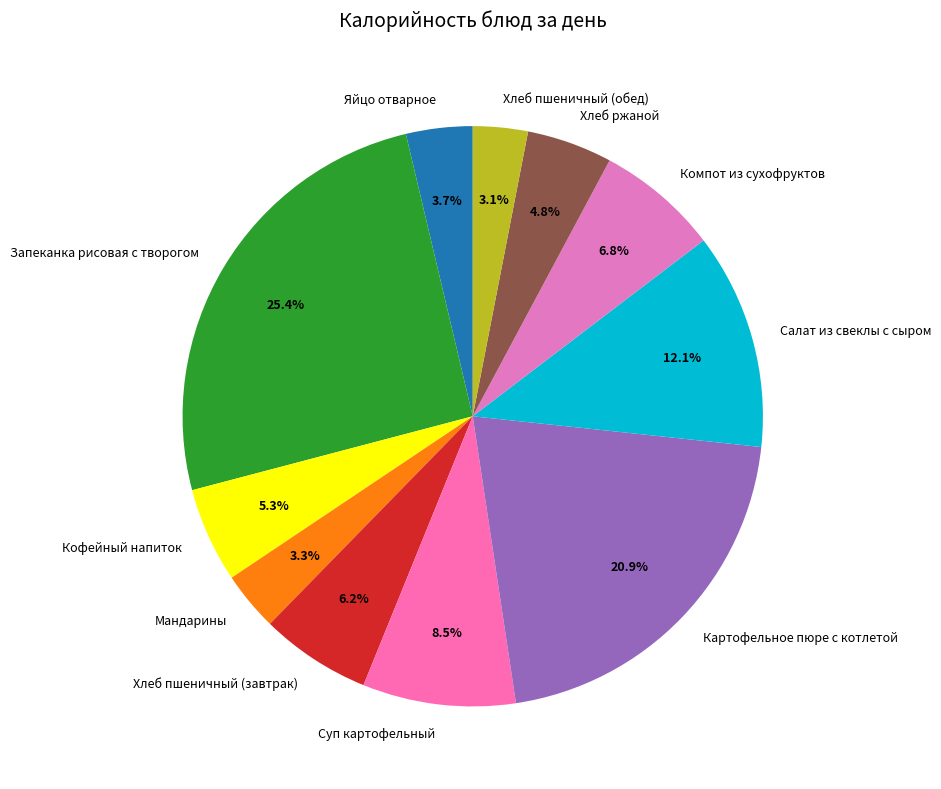

How many slices are in this pie chart?

11